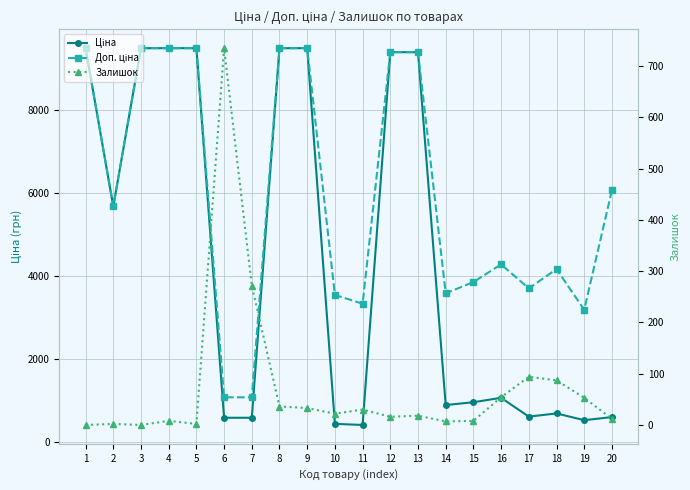

The Доп. ціна series shows 1478.1 at 11. True or false?

False